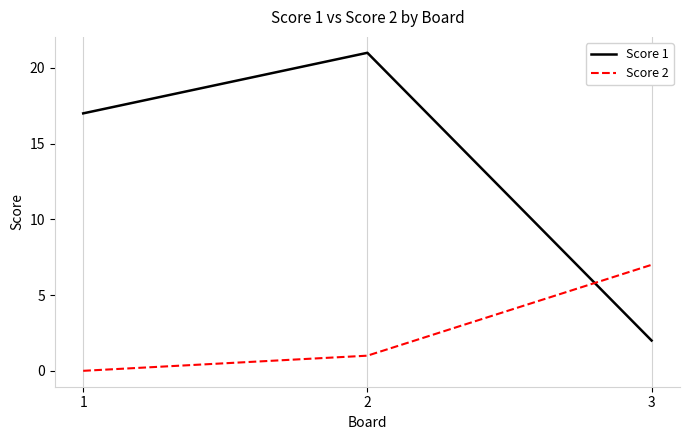

Where is Score 1 nearest to the value 11?

1